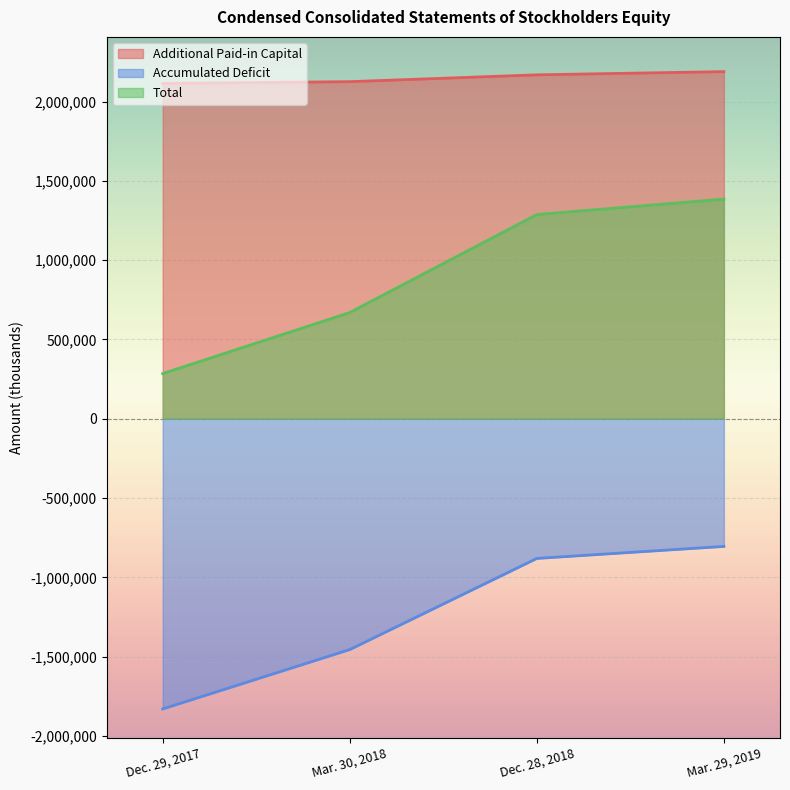

Which series has the largest total across all categories?

Additional Paid-in Capital